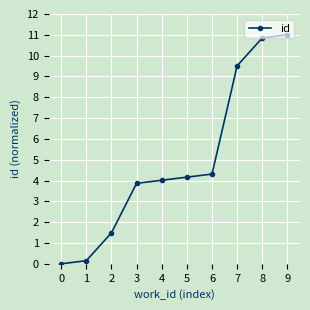

What is the difference between the values at 3 and 6?

0.4